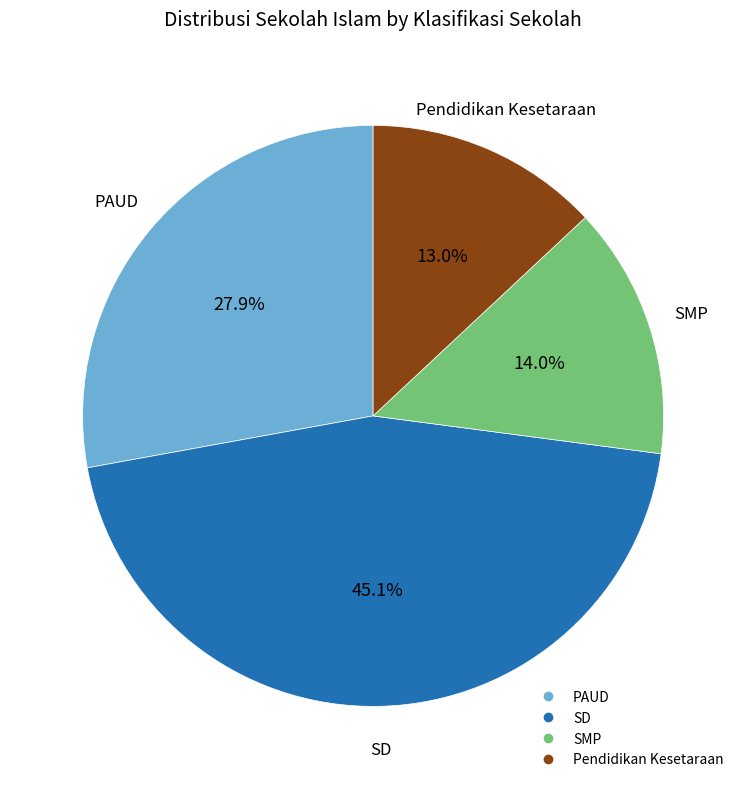

Combined, what portion of the pie is PAUD and Pendidikan Kesetaraan?

40.9%